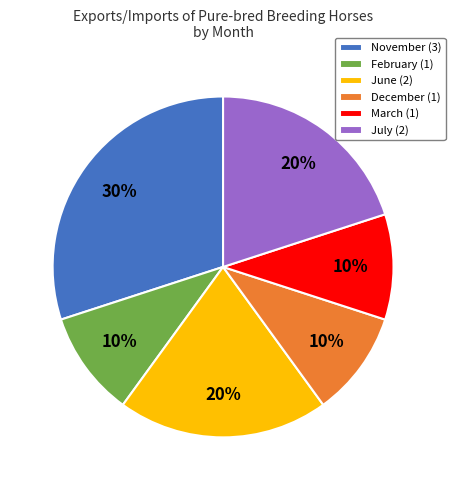

How many slices are in this pie chart?

6